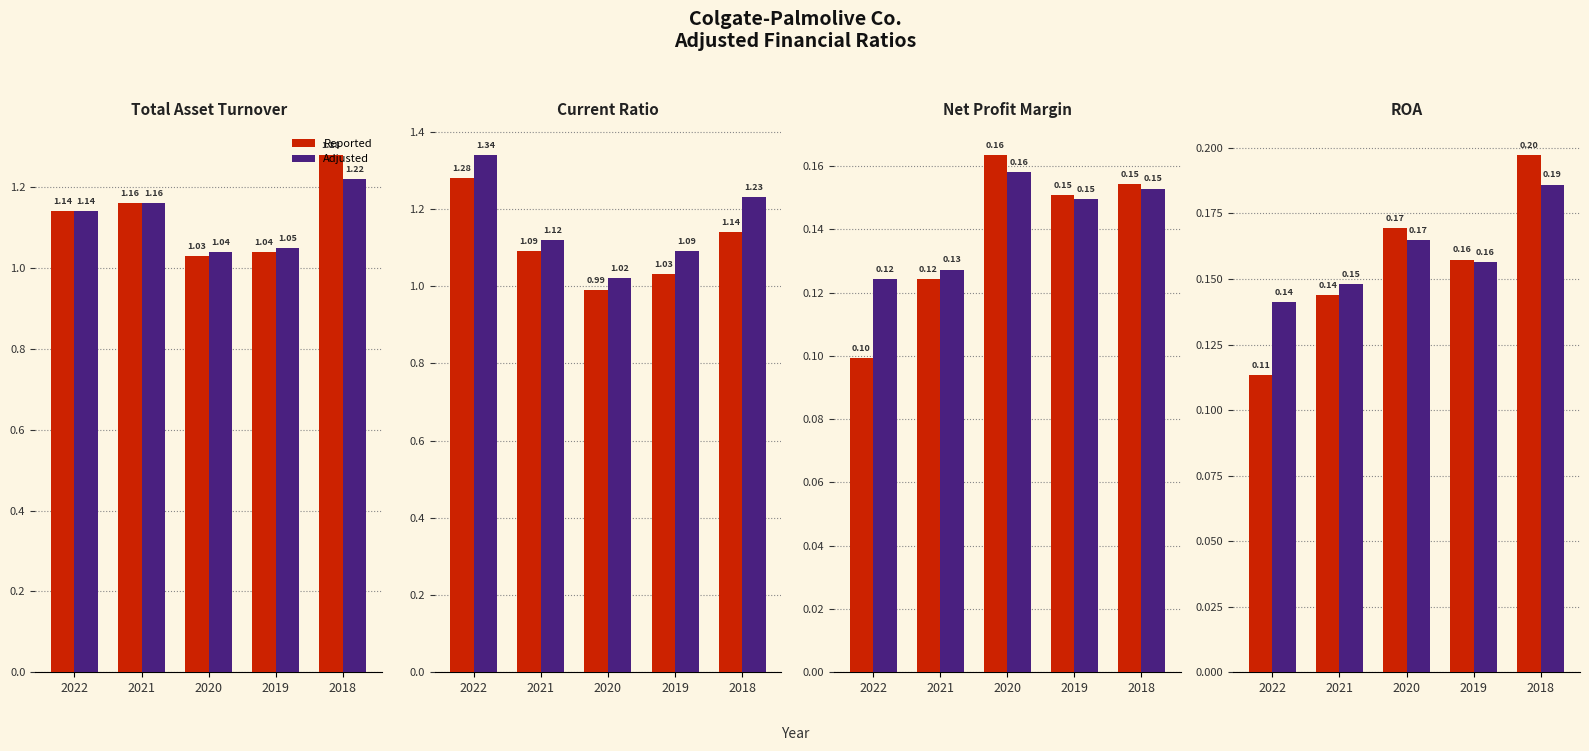

At how many categories does at least one series exceed 0?

5